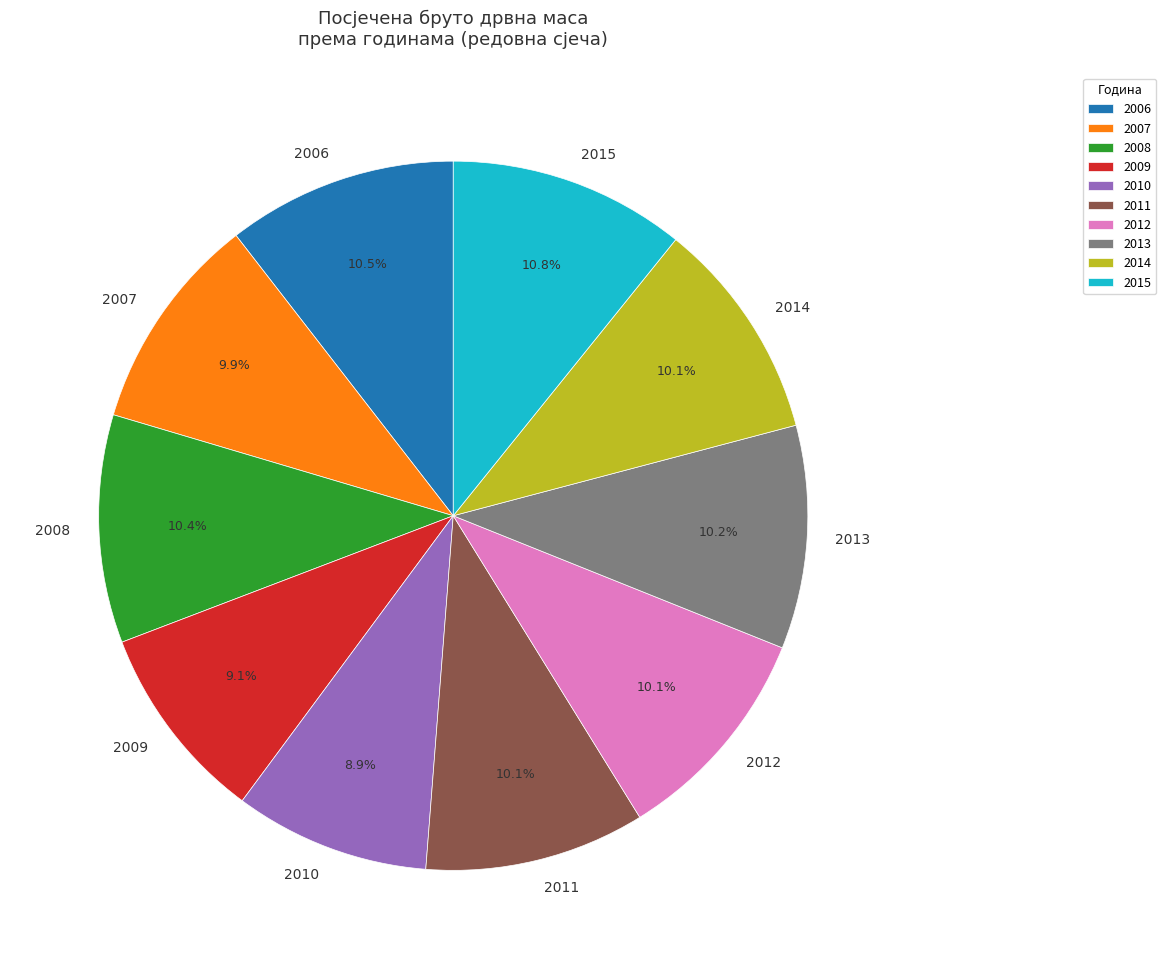

To the nearest percent, what is the combined percentage of 2011 and 2006?

21%